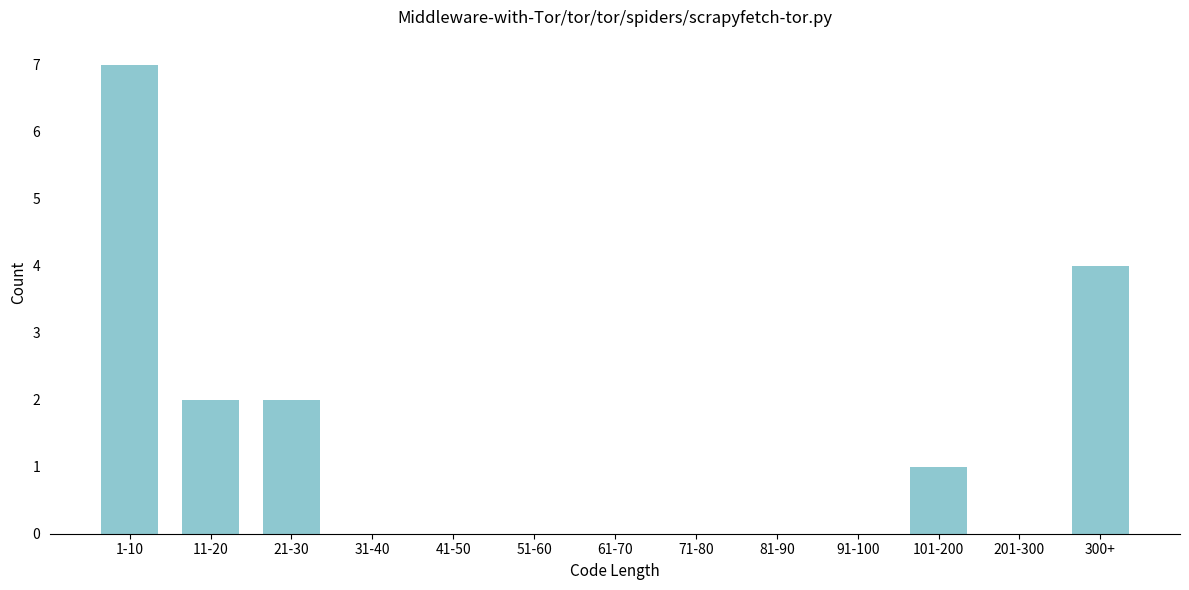

Reading left to right, what are all the values shown in this chart?

1-10=7	11-20=2	21-30=2	31-40=0	41-50=0	51-60=0	61-70=0	71-80=0	81-90=0	91-100=0	101-200=1	201-300=0	300+=4